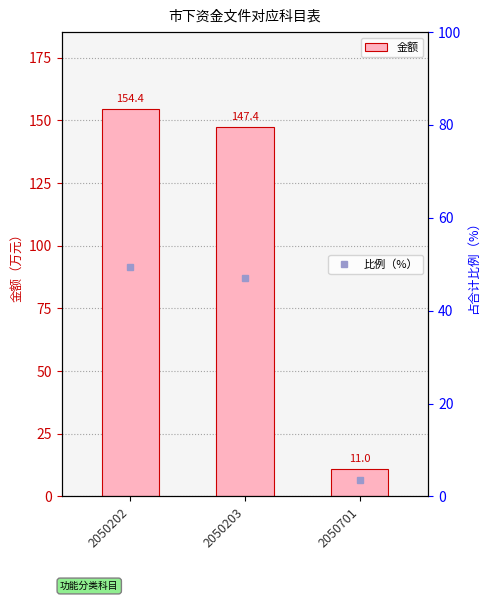

Reading left to right, transcribe all the data shown in this chart.

金额: 154.4	147.4	11.0
比例（%）: 49.4	47.1	3.5